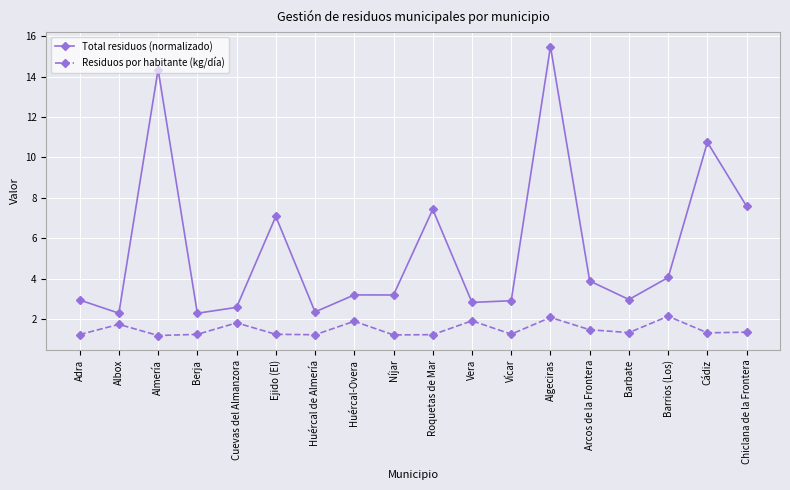

True or false: Residuos por habitante (kg/día) has a value of 1.7 at Albox.

True